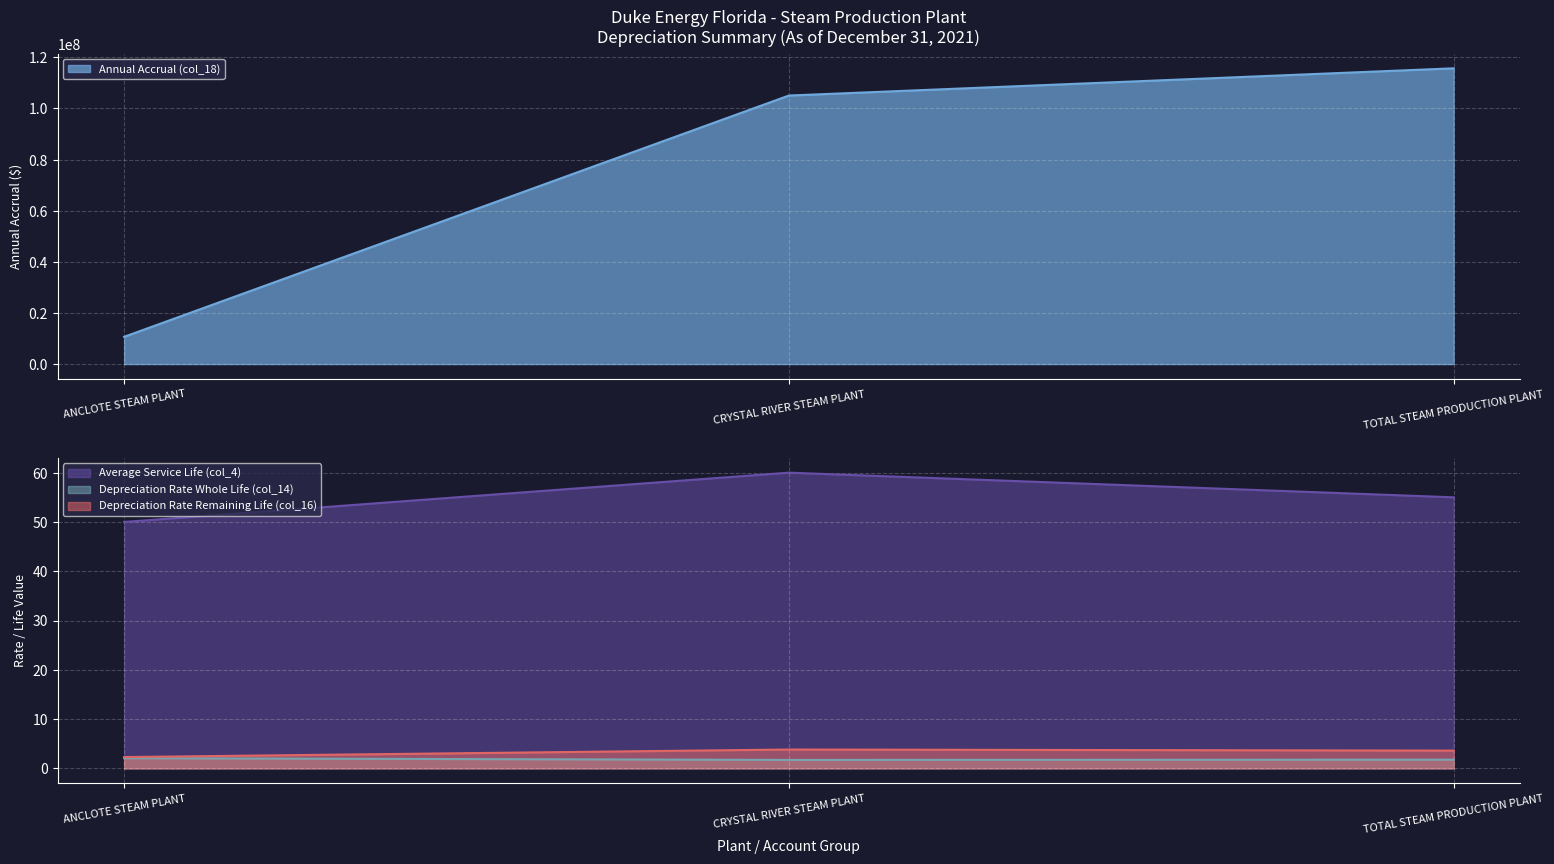

Is it true that Average Service Life (col_4) equals 14.6 at ANCLOTE STEAM PLANT?

False